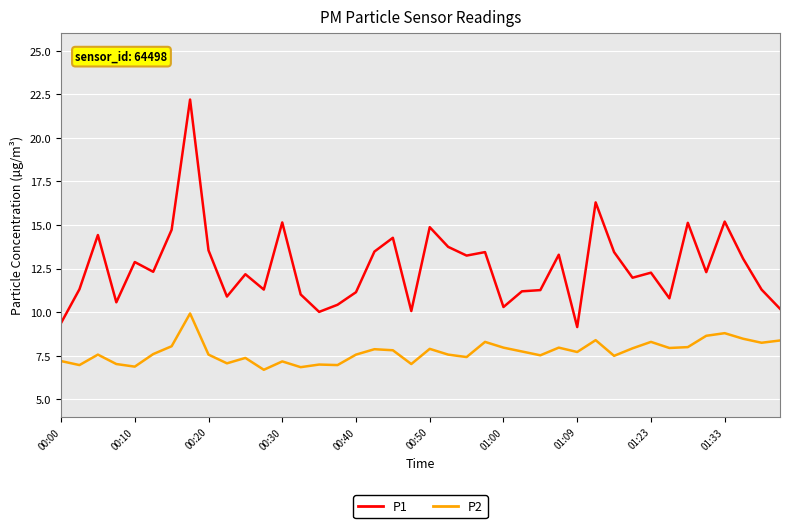

Which series has the largest total across all categories?

P1